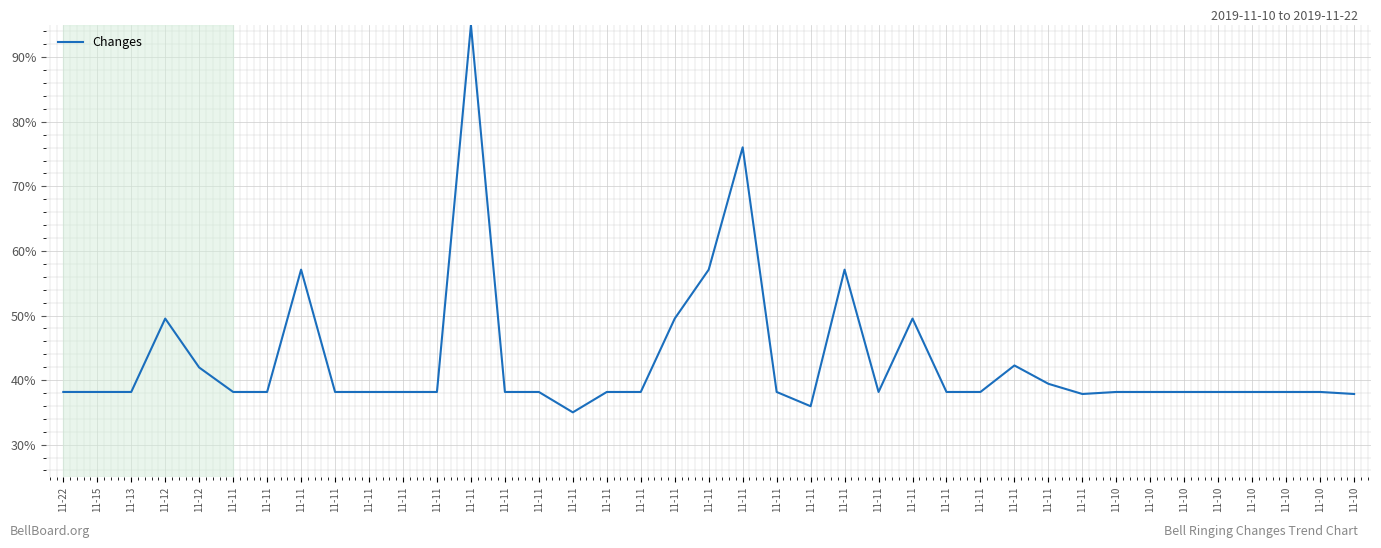

How many lines are shown in the chart?

1